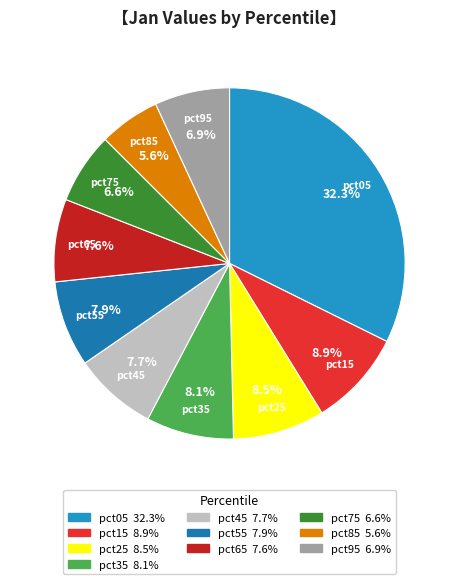

Which category has the smallest portion of the pie?

pct85